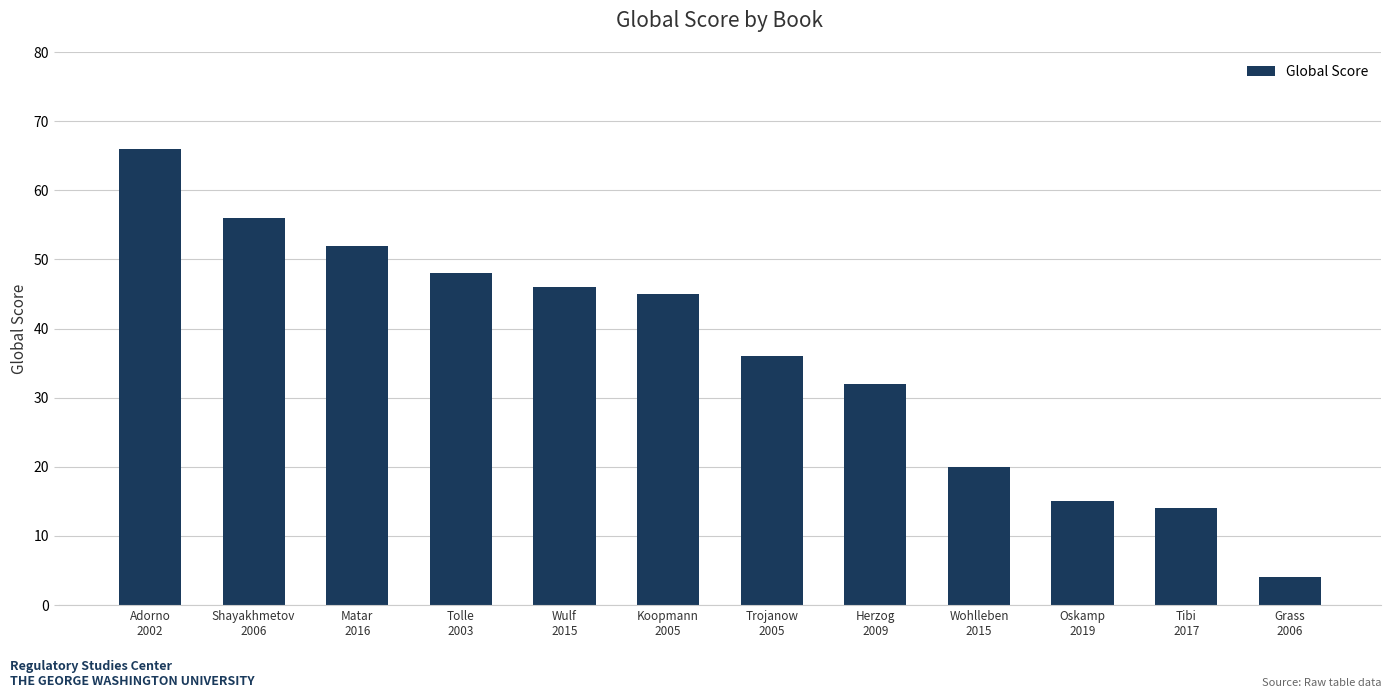

List the labels in order of value, smallest first.

Grass
2006, Tibi
2017, Oskamp
2019, Wohlleben
2015, Herzog
2009, Trojanow
2005, Koopmann
2005, Wulf
2015, Tolle
2003, Matar
2016, Shayakhmetov
2006, Adorno
2002